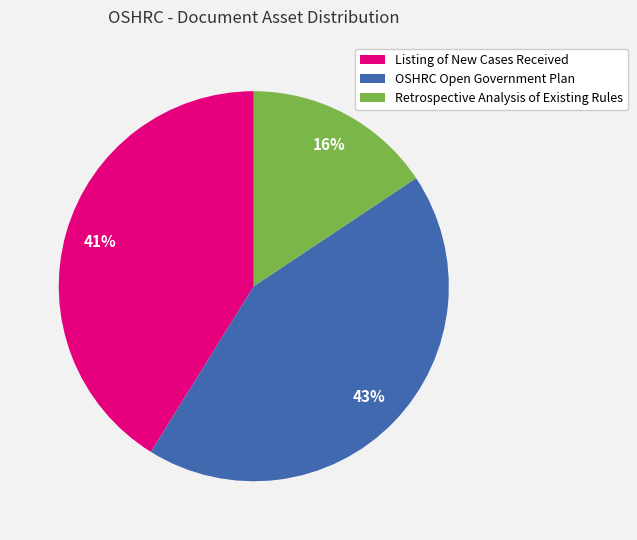

Does Listing of New Cases Received account for over 50% of the chart?

No